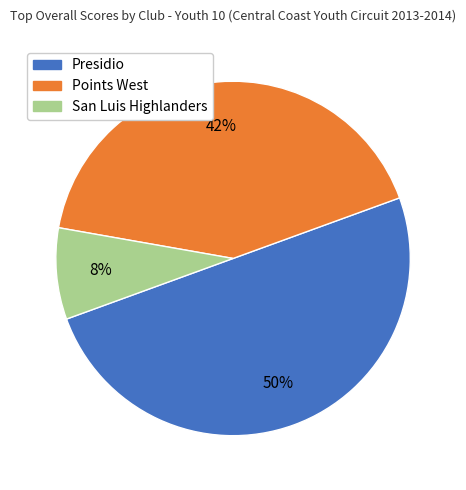

The Presidio slice represents 60% of the pie. True or false?

False